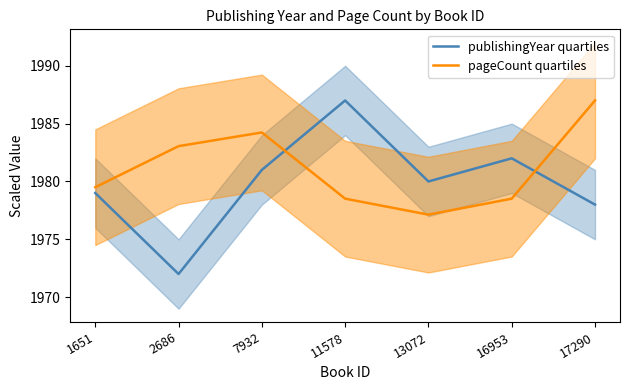

True or false: publishingYear quartiles and pageCount quartiles cross at least once.

True